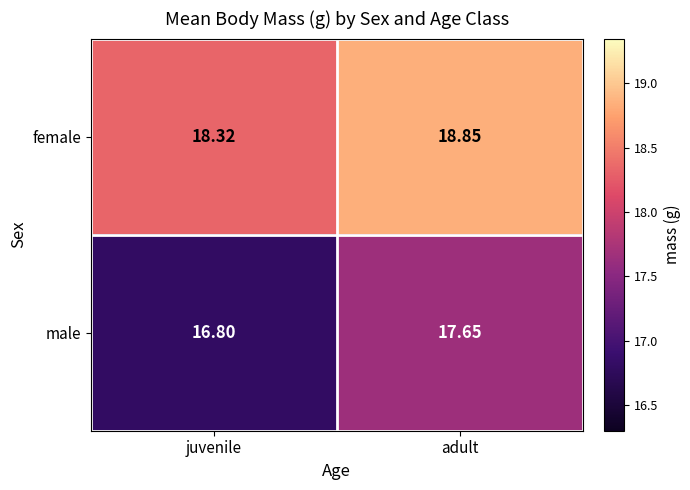

At which category is the sum across all series the highest?

adult